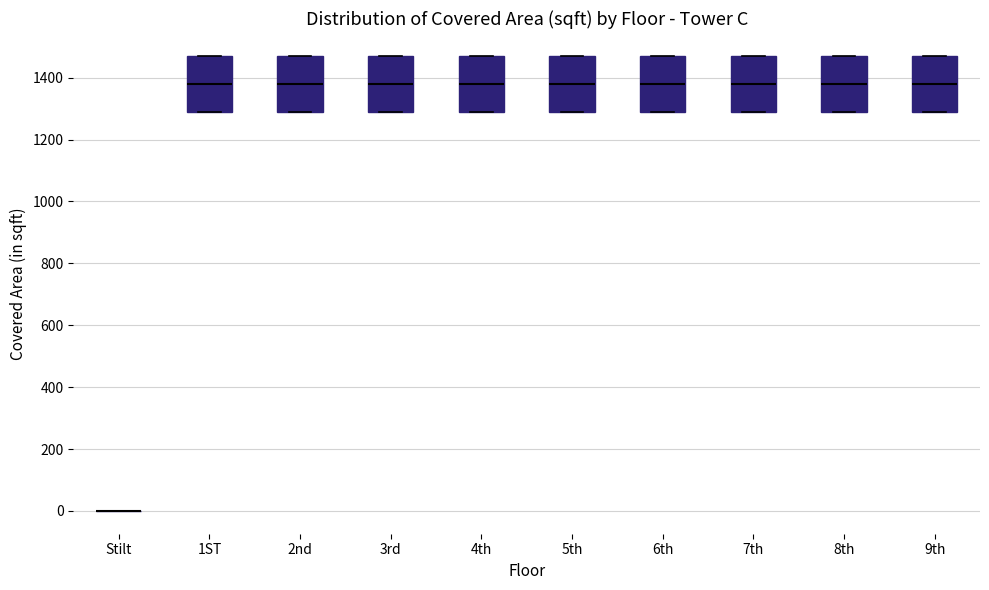

Reading left to right, read every box against the y-axis: the position of its median line, the range the box covers, and the ends of its whiskers. The values are not printed on the chart, so give them approximately, as read against the axis.

Stilt: box collapsed to a line at 0, whiskers 0 to 0
1ST: median 1380, box 1300 to 1480, whiskers 1300 to 1480
2nd: median 1380, box 1300 to 1480, whiskers 1300 to 1480
3rd: median 1380, box 1300 to 1480, whiskers 1300 to 1480
4th: median 1380, box 1300 to 1480, whiskers 1300 to 1480
5th: median 1380, box 1300 to 1480, whiskers 1300 to 1480
6th: median 1380, box 1300 to 1480, whiskers 1300 to 1480
7th: median 1380, box 1300 to 1480, whiskers 1300 to 1480
8th: median 1380, box 1300 to 1480, whiskers 1300 to 1480
9th: median 1380, box 1300 to 1480, whiskers 1300 to 1480